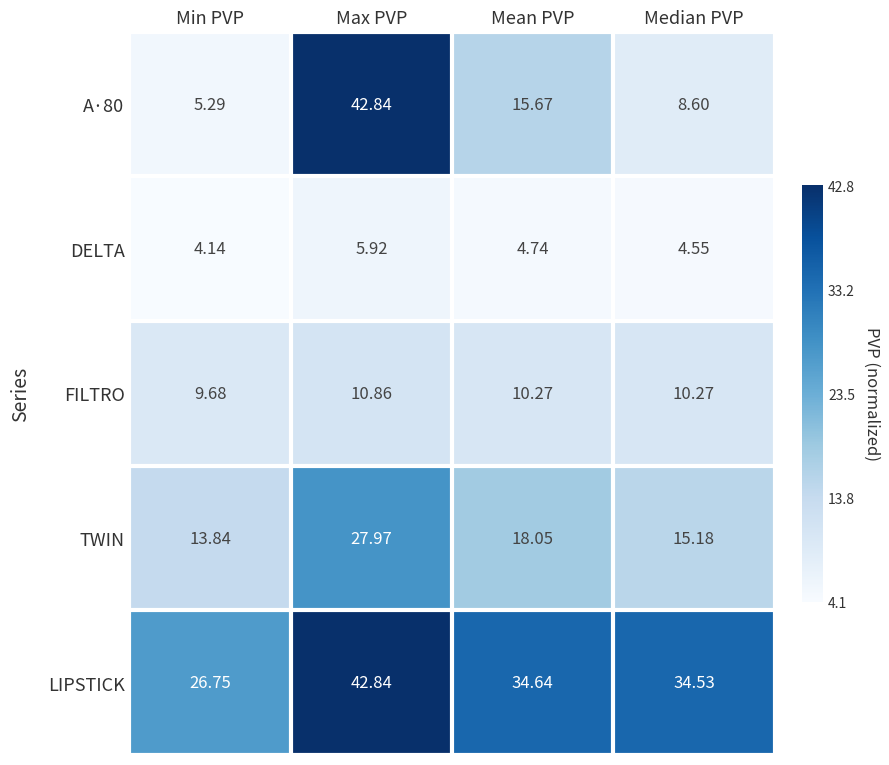

Is the value of FILTRO at Median PVP greater than the value of A·80 at Median PVP?

Yes